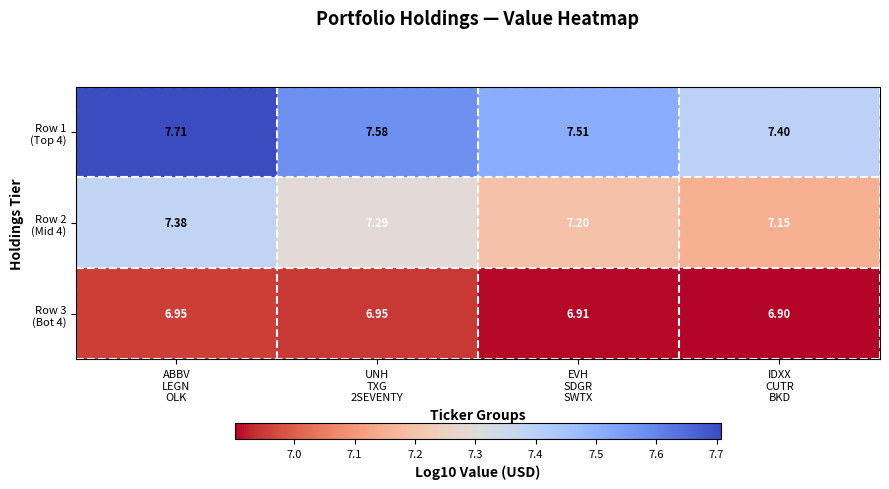

What is the total value across all series at UNH
TXG
2SEVENTY?

21.8